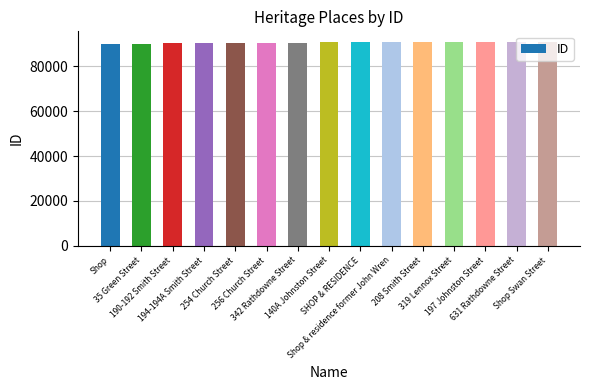

The value at 35 Green Street is 119188. True or false?

False